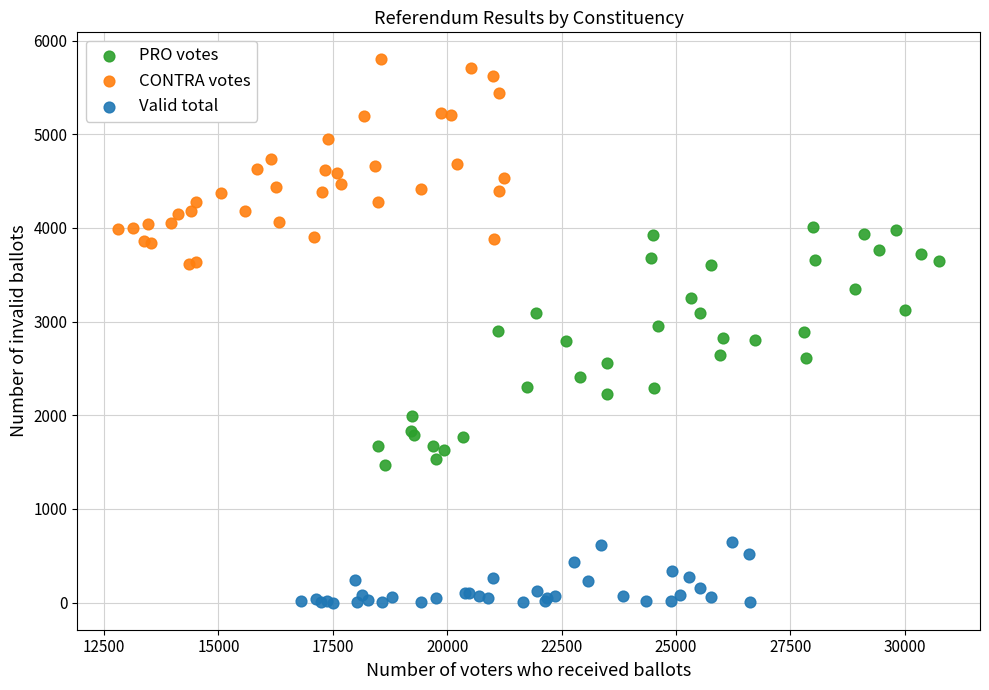

Which series reaches the minimum Y coordinate?

Valid total